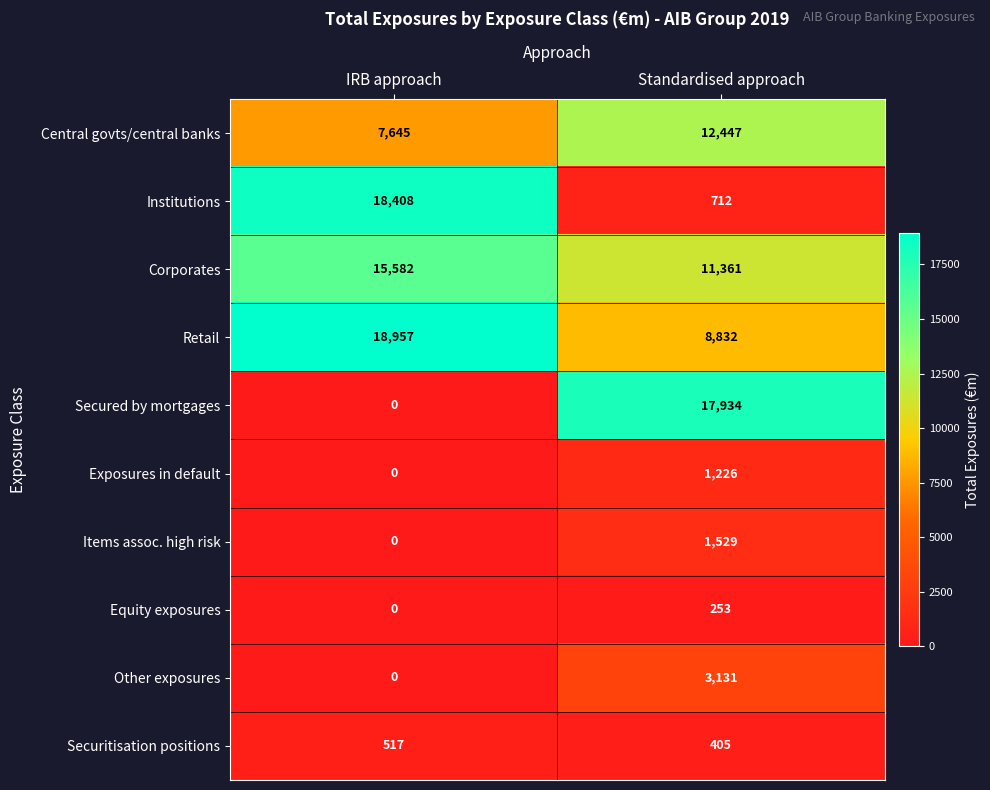

At which label is Exposures in default closest to 613?

IRB approach